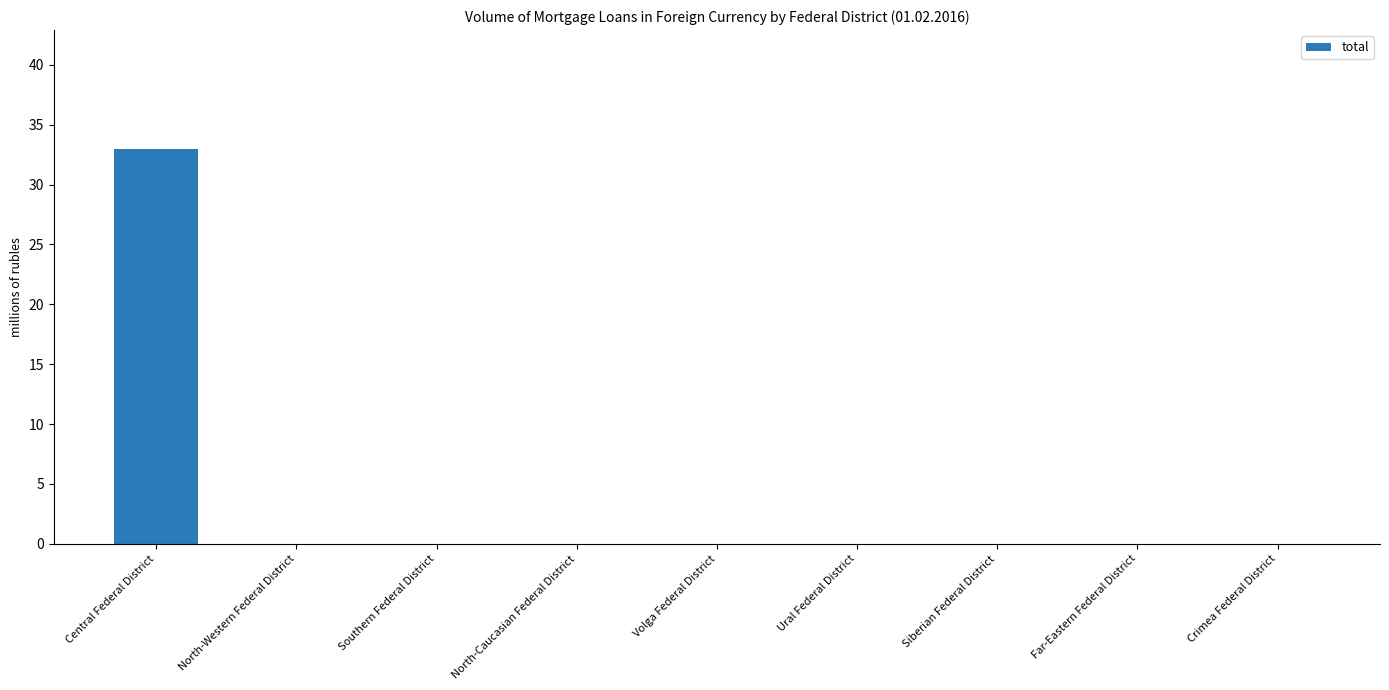

What is the maximum value shown in the chart?

33